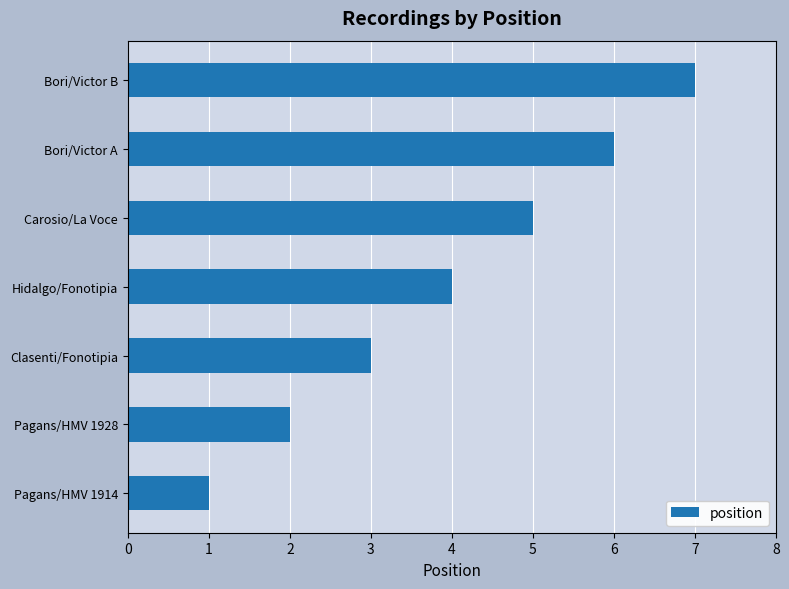

Does the chart contain any negative values?

No